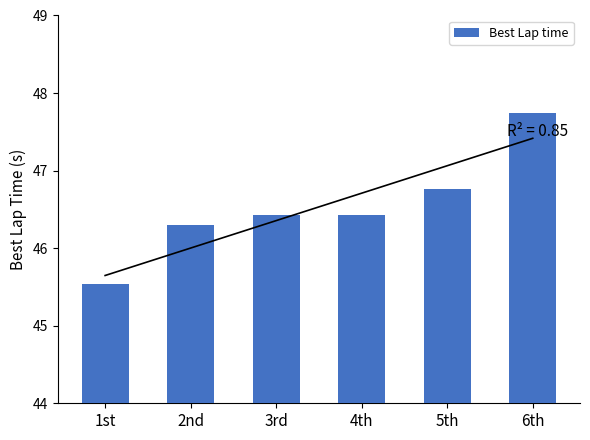

Reading left to right, list all the values displayed in this chart.

45.5	46.3	46.4	46.4	46.8	47.7